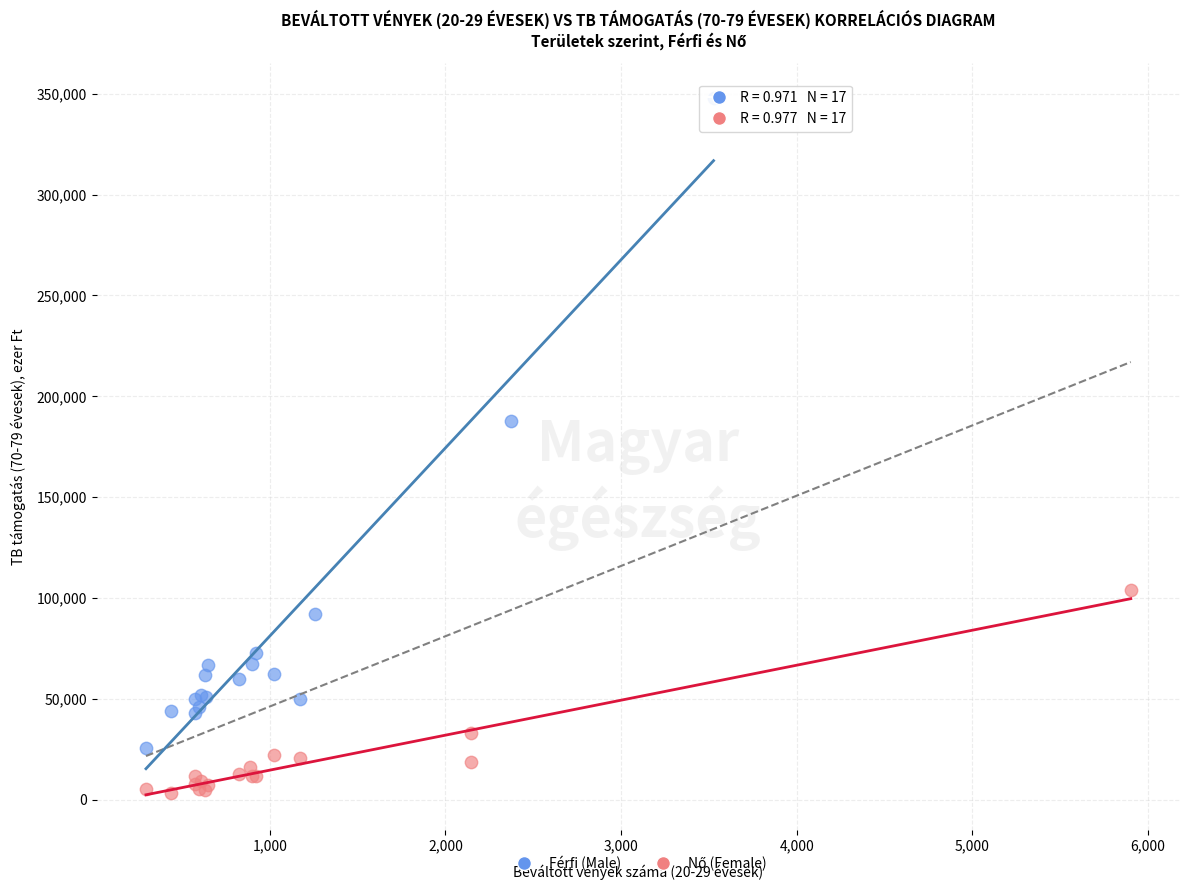

Which series has the largest Y range (max minus min)?

Férfi (Male)